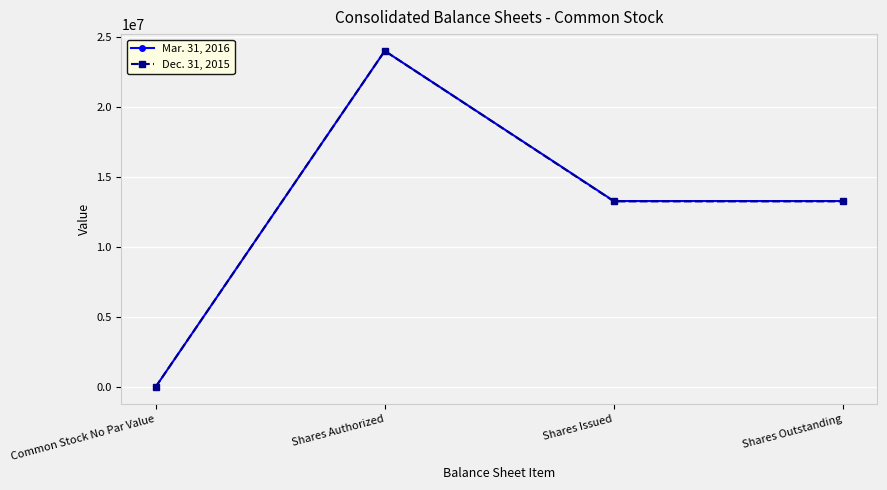

What is the difference between the Mar. 31, 2016 values at Shares Authorized and Shares Outstanding?

10724112